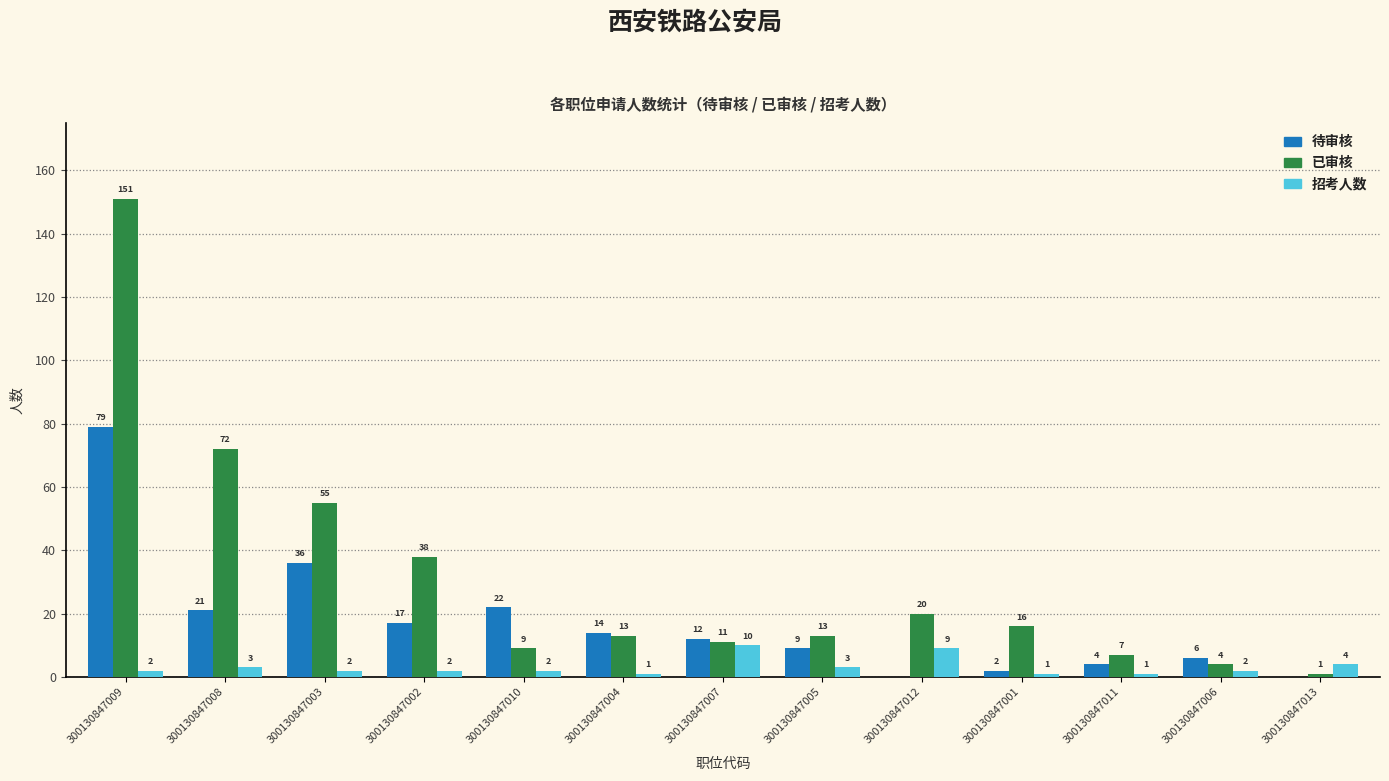

What value does the 招考人数 series have at 300130847006?

2